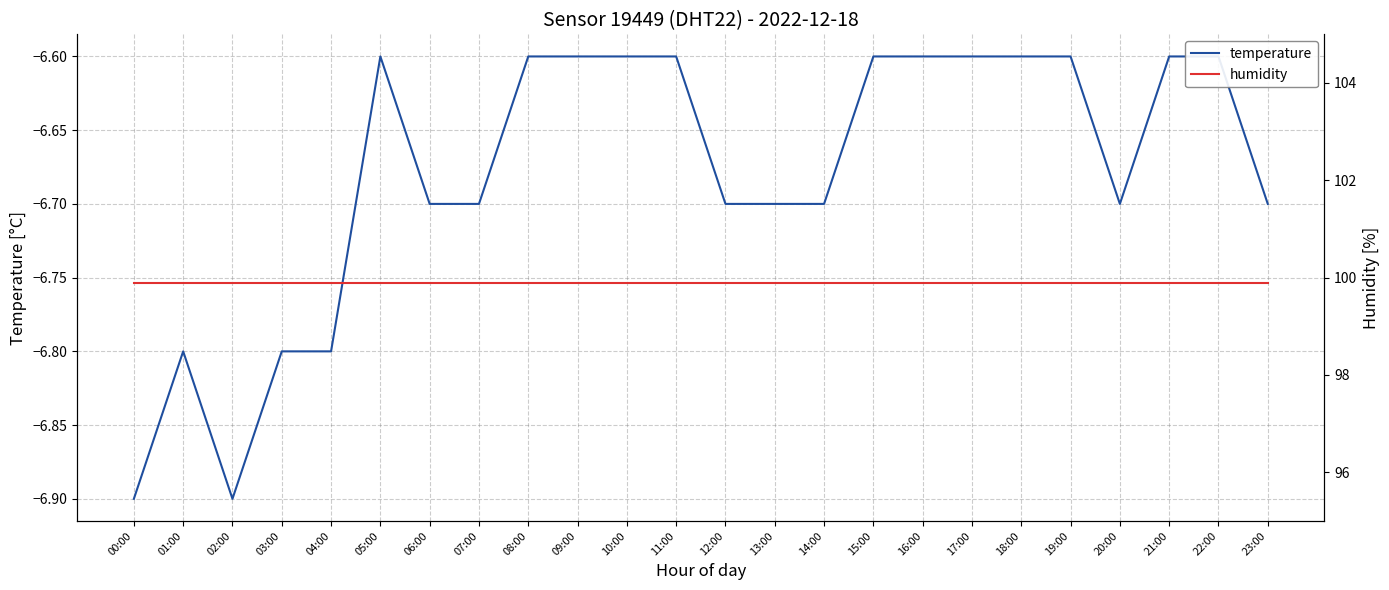

True or false: temperature and humidity cross at least once.

False